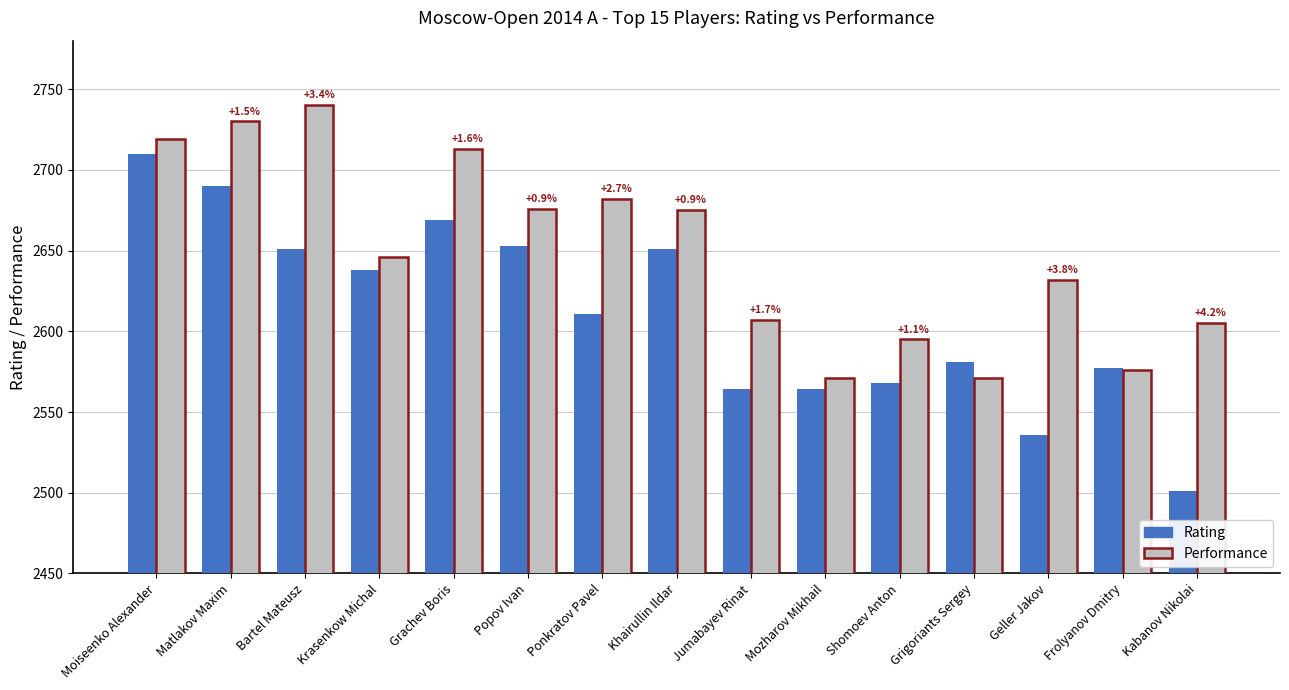

Rank the series at Jumabayev Rinat from highest to lowest value.

Performance, Rating